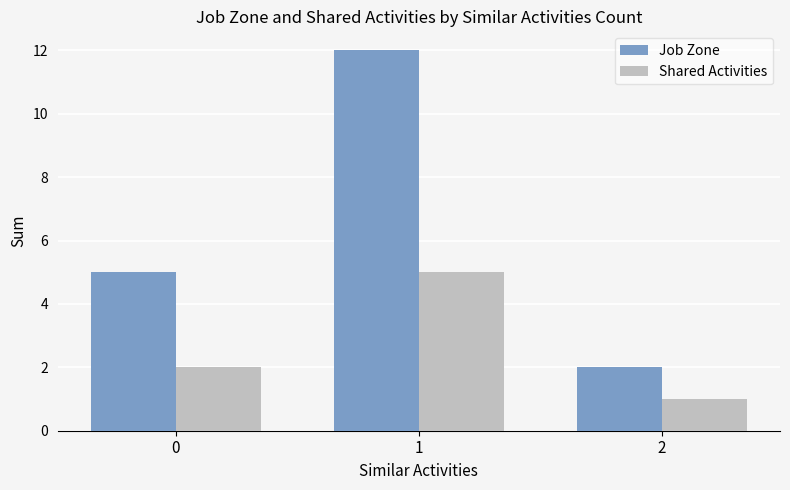

The value of Shared Activities at 0 is 2. True or false?

True